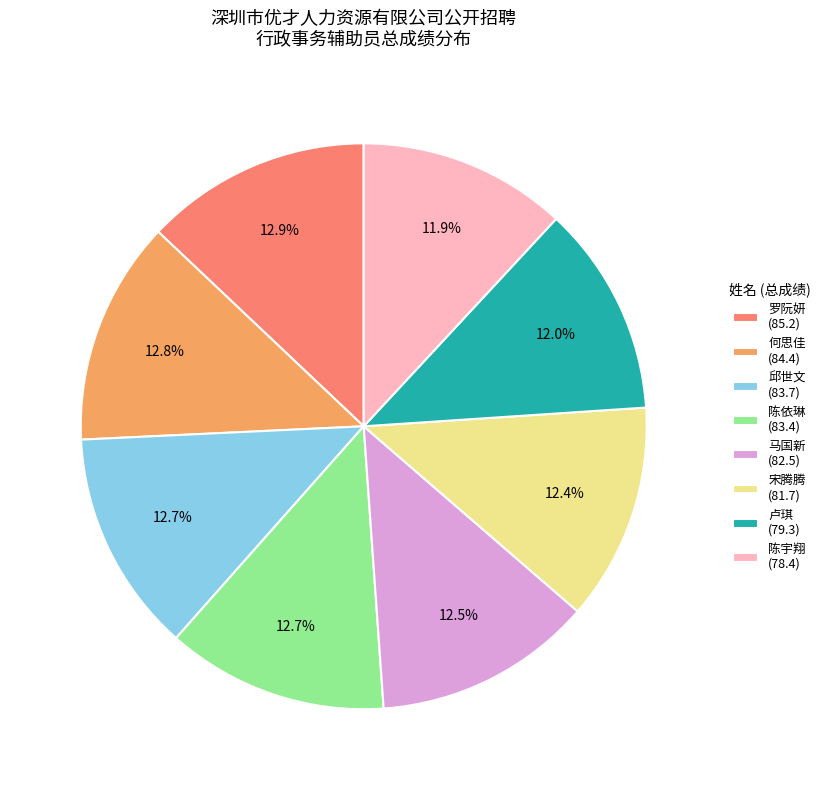

What percentage is NOT represented by 邱世文 (83.7)?

87.3%